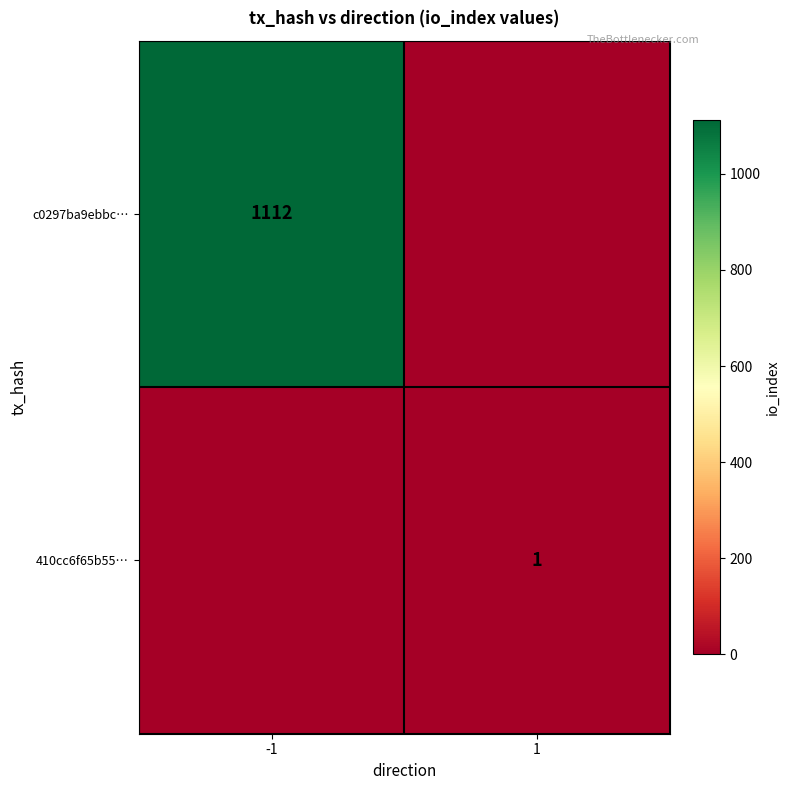

How many distinct data groups are displayed?

2